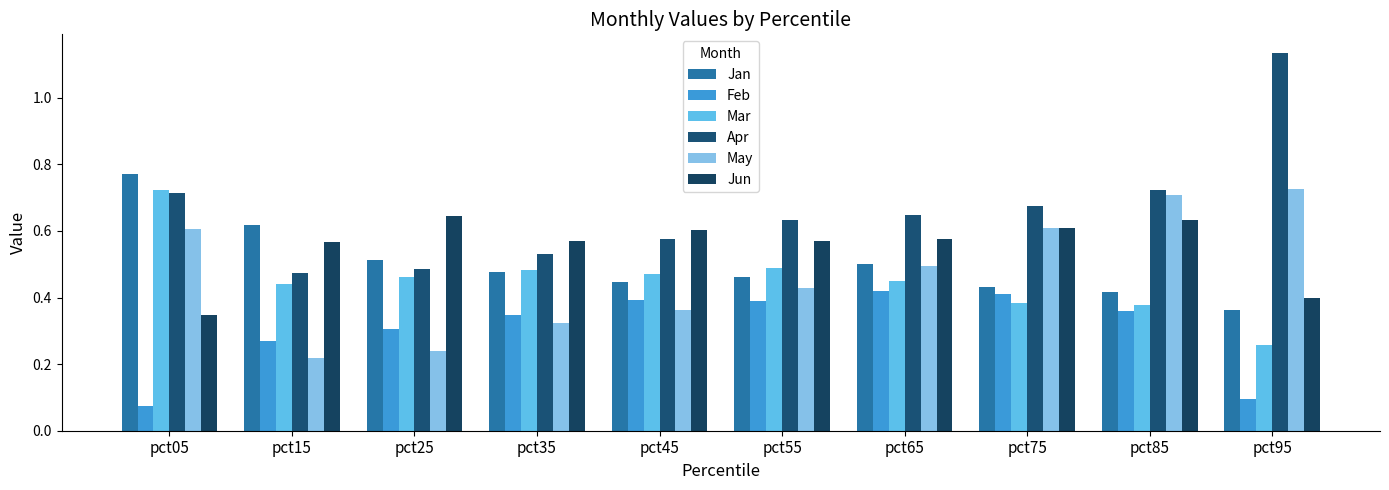

What is the difference between the Mar values at pct55 and pct85?

0.1